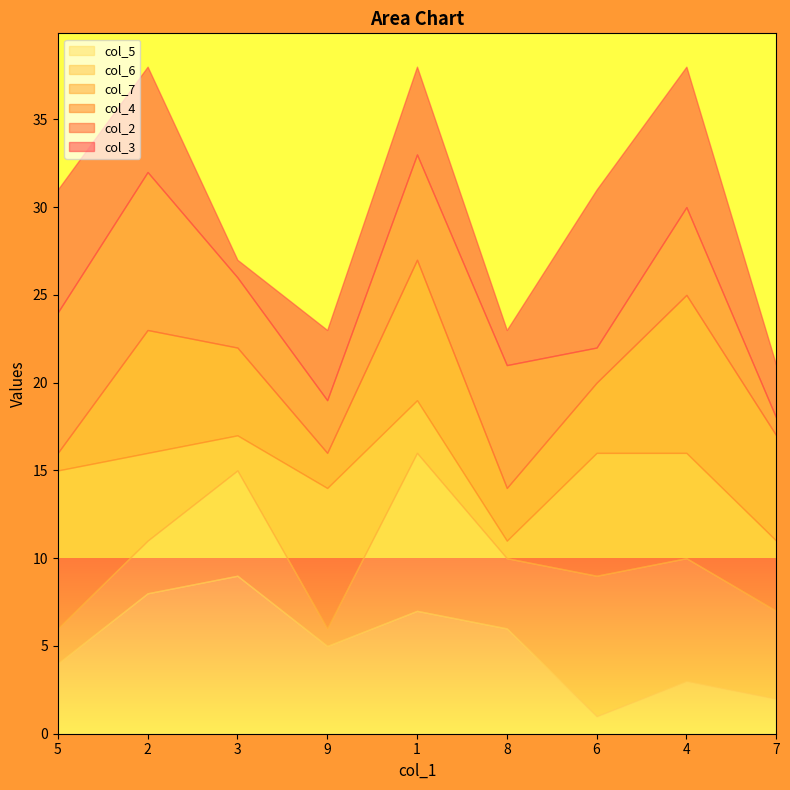

How many interior local peaks does the col_6 series have?

3